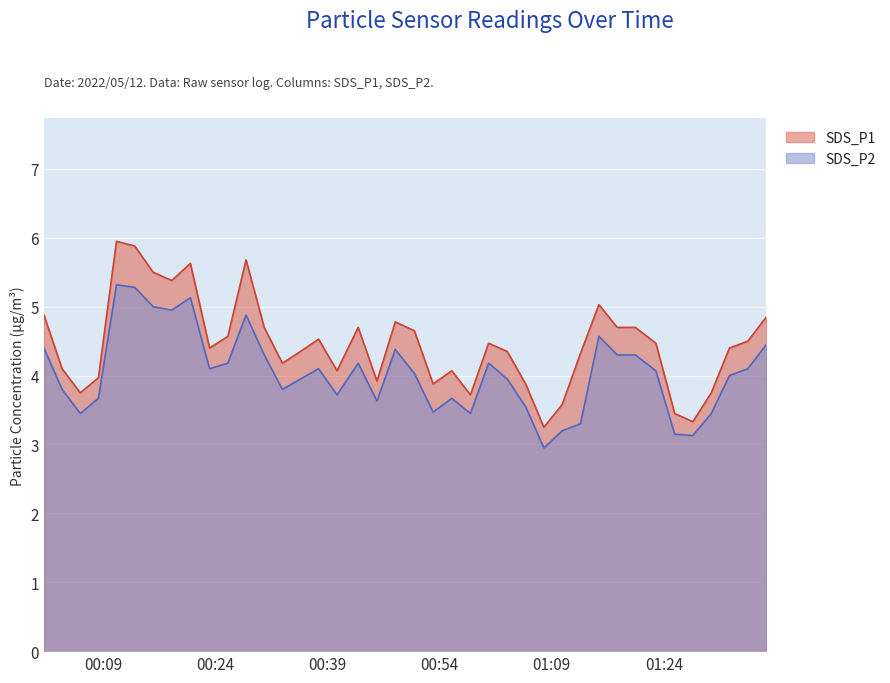

Reading left to right, transcribe all the data shown in this chart.

SDS_P1: 4.9	4.1	3.8	4.0	6.0	5.9	5.5	5.4	5.6	4.4	4.6	5.7	4.7	4.2	4.3	4.5	4.1	4.7	3.9	4.8	4.7	3.9	4.1	3.7	4.5	4.3	3.9	3.2	3.6	4.3	5.0	4.7	4.7	4.5	3.5	3.3	3.8	4.4	4.5	4.8
SDS_P2: 4.4	3.8	3.5	3.7	5.3	5.3	5.0	5.0	5.1	4.1	4.2	4.9	4.3	3.8	4.0	4.1	3.7	4.2	3.6	4.4	4.0	3.5	3.7	3.5	4.2	4.0	3.5	3.0	3.2	3.3	4.6	4.3	4.3	4.1	3.1	3.1	3.5	4.0	4.1	4.5